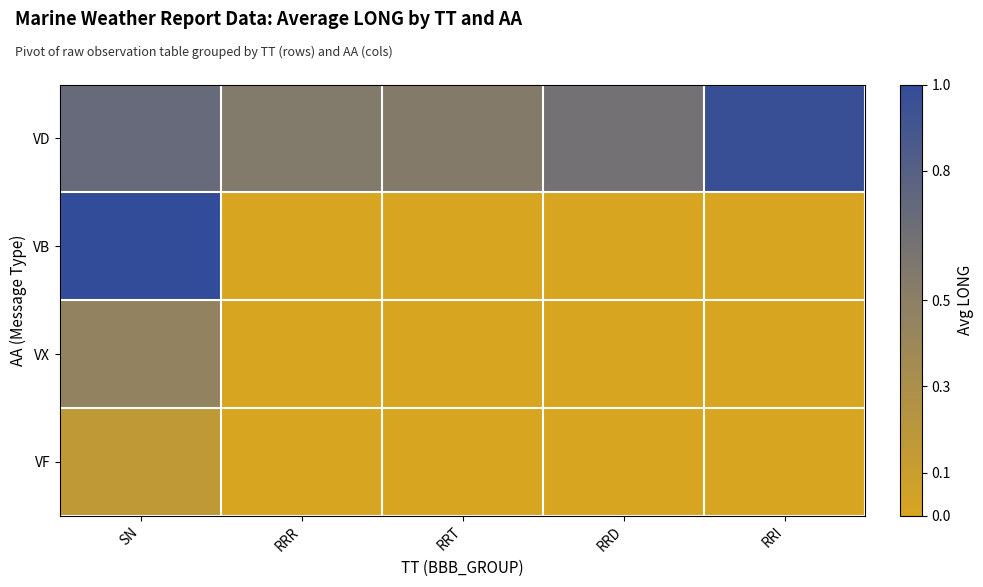

Reading right to left, list all the values displayed in this chart.

VD: RRI=1.0	RRD=0.6	RRT=0.5	RRR=0.6	SN=0.7
VB: RRI=0.0	RRD=0.0	RRT=0.0	RRR=0.0	SN=1.0
VX: RRI=0.0	RRD=0.0	RRT=0.0	RRR=0.0	SN=0.5
VF: RRI=0.0	RRD=0.0	RRT=0.0	RRR=0.0	SN=0.2